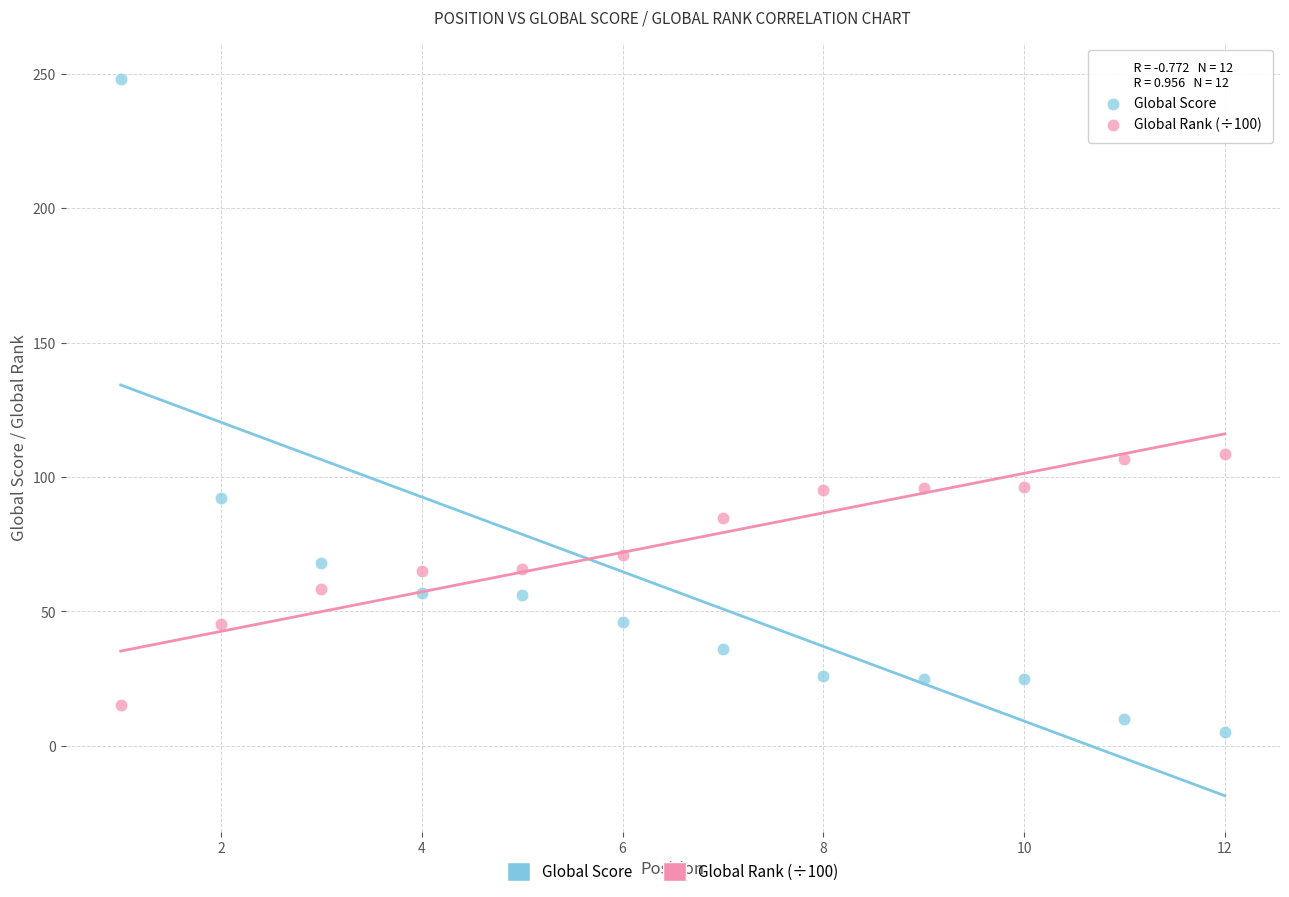

What is the X range (max minus min) for the scatter plot?

11.0